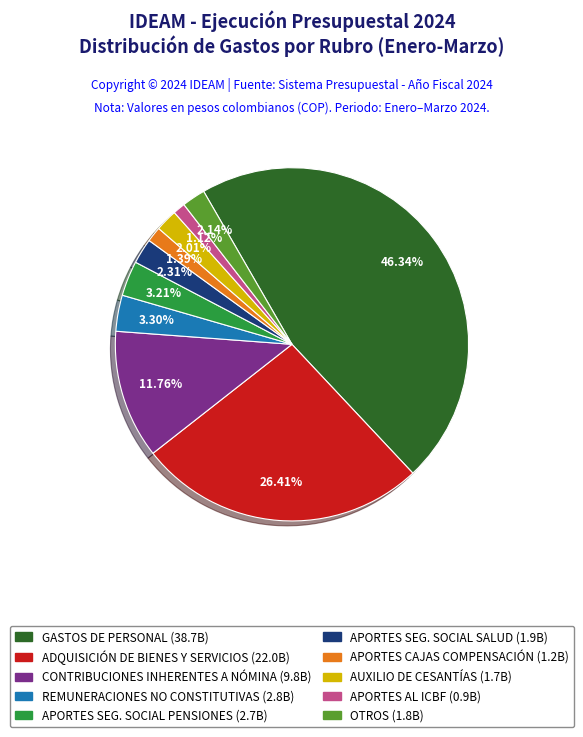

Does any single category account for the majority?

No